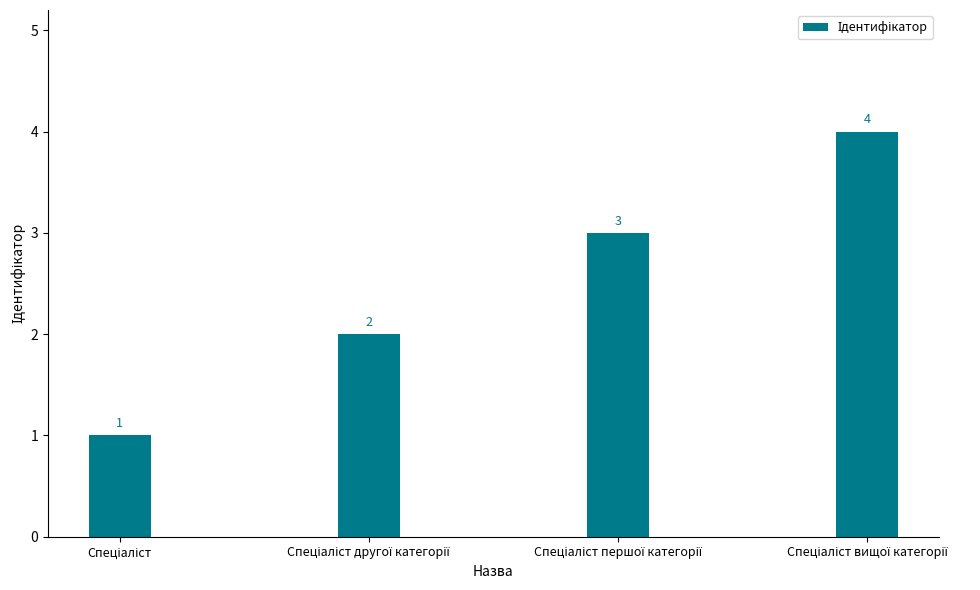

Reading left to right, extract all data points from this chart.

1	2	3	4